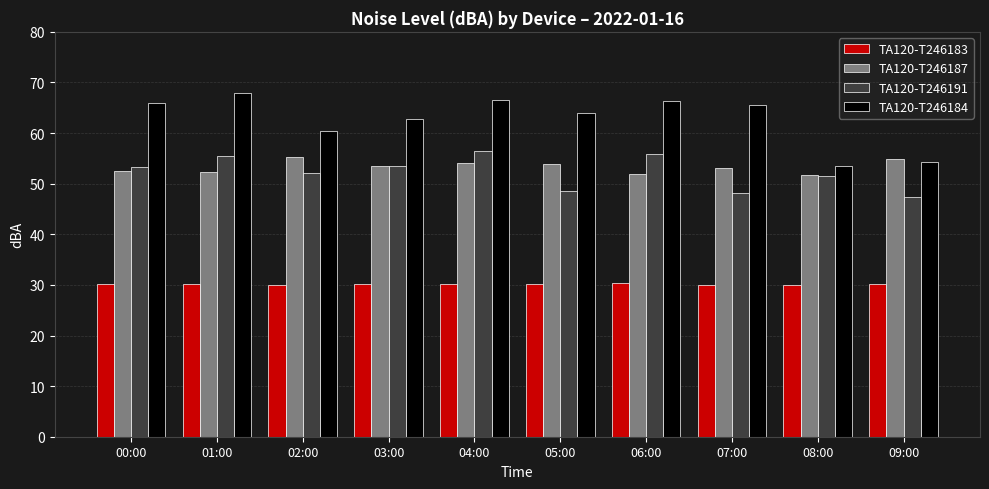

Is it true that TA120-T246183 equals 12.4 at 04:00?

False